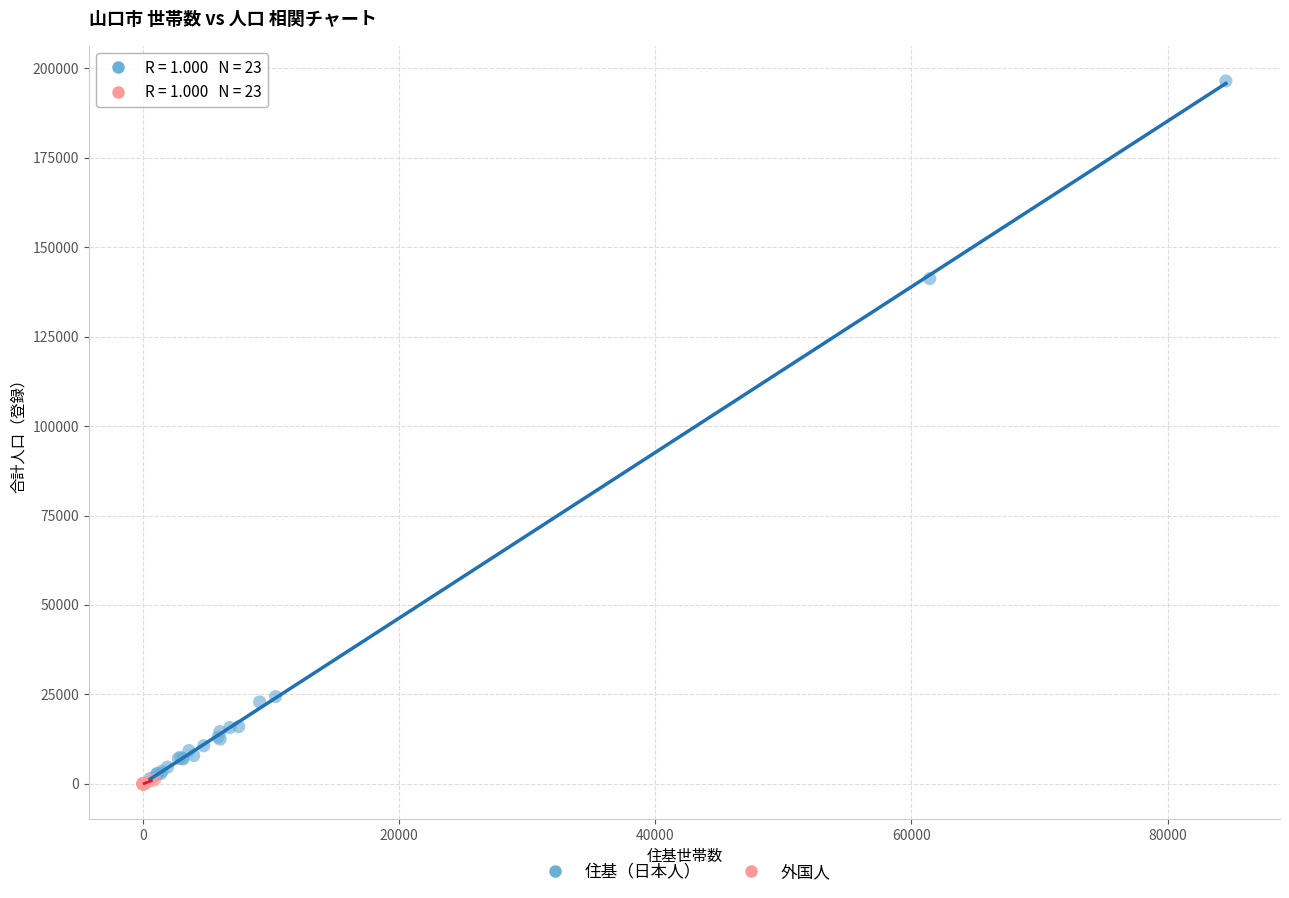

Which series contains the highest Y value?

住基（日本人）